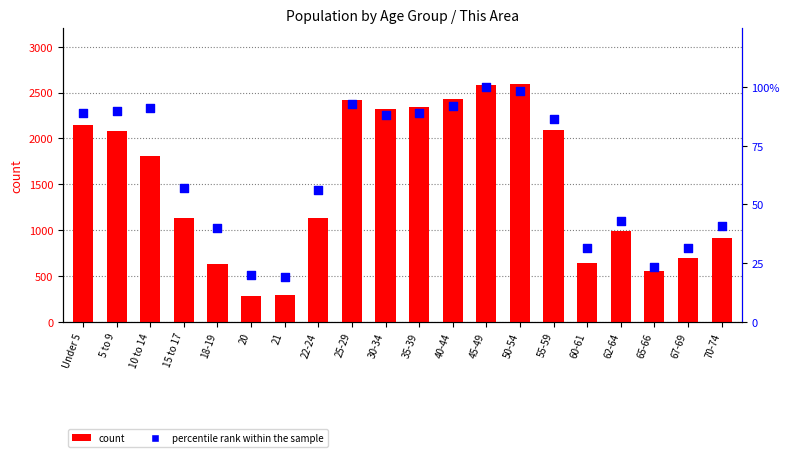

At which category is the sum across all series the highest?

50-54